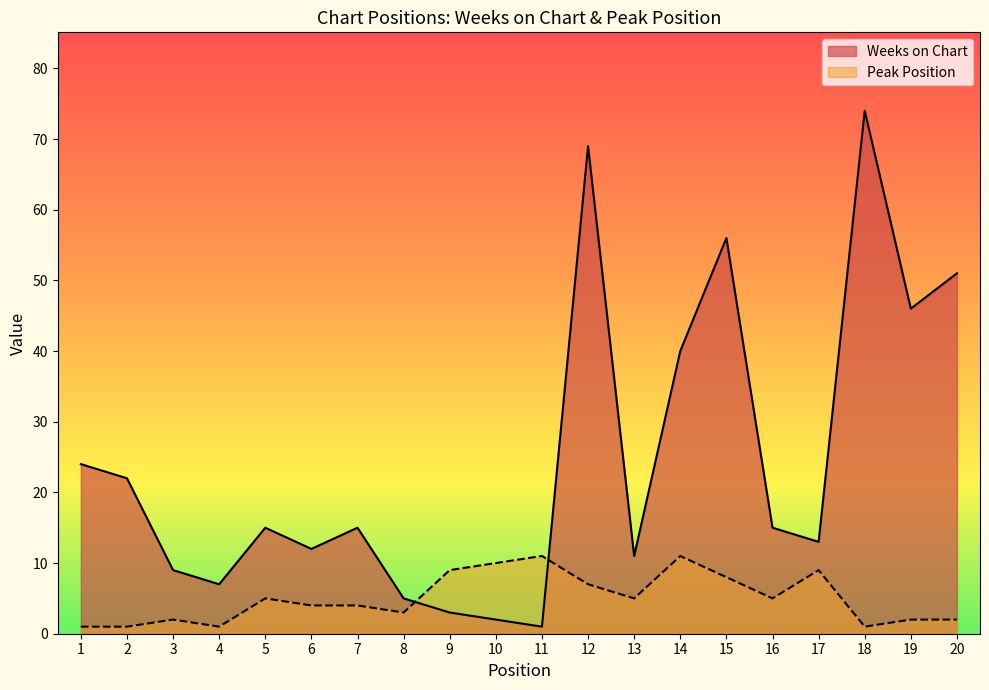

At which label does Peak Position first exceed 5?

9